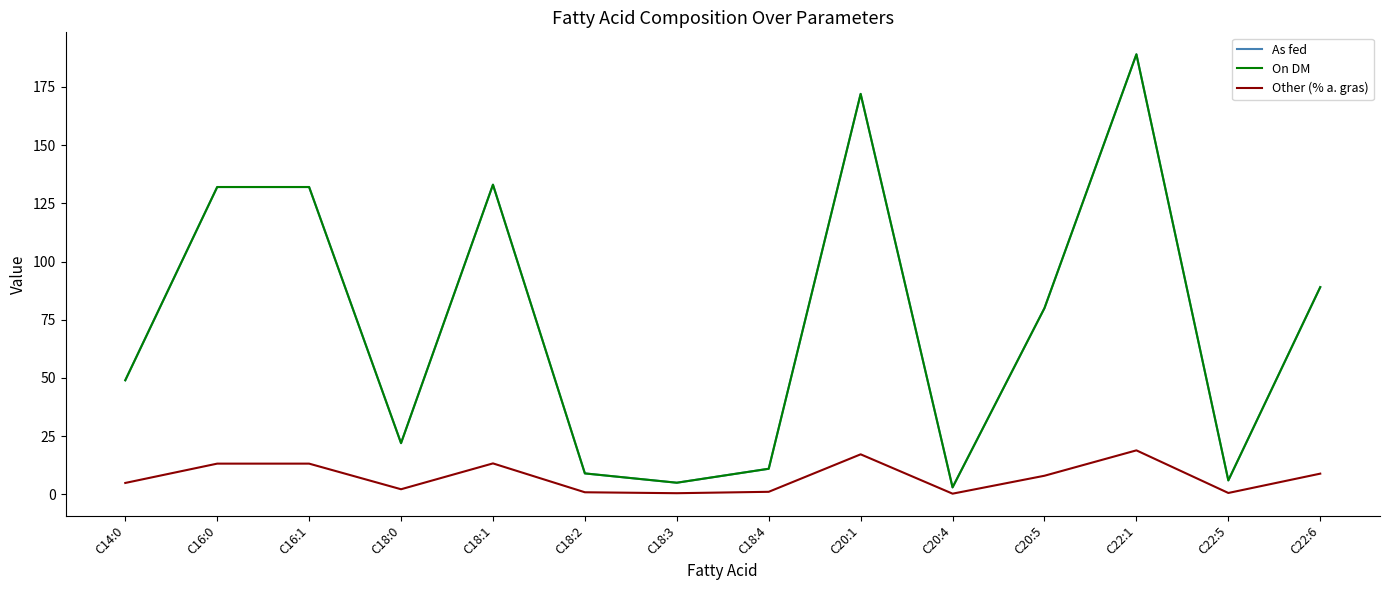

The value of Other (% a. gras) at C18:2 is 0.9. True or false?

True